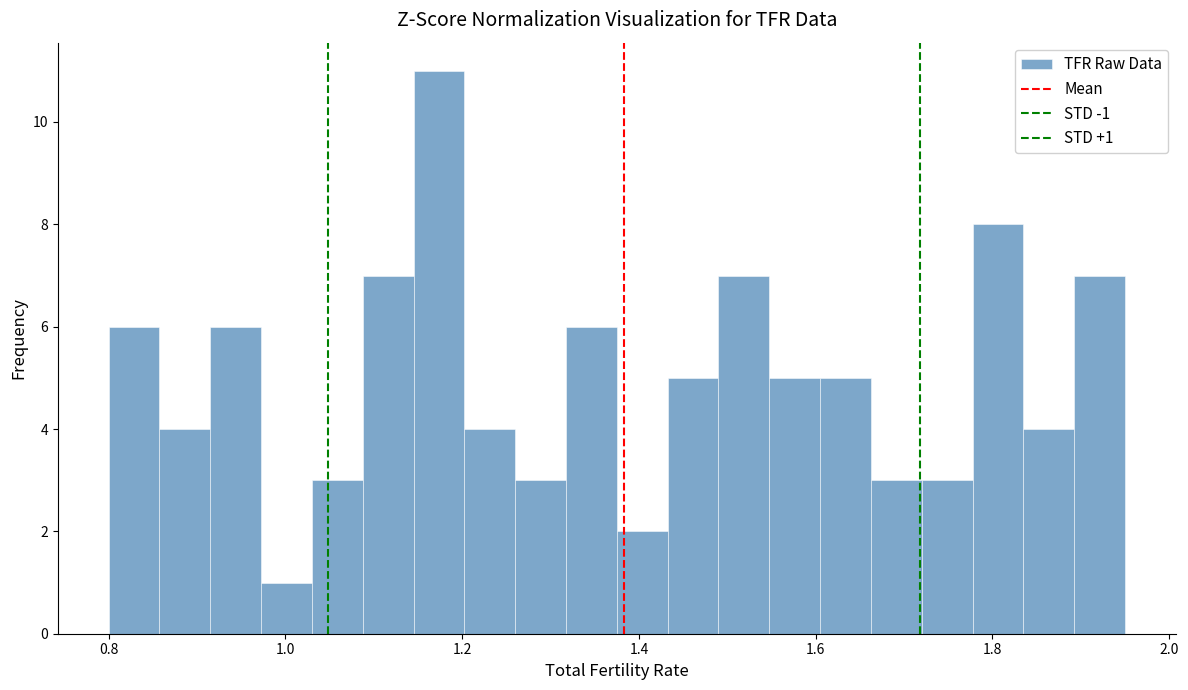

Around what value on the x-axis is the tallest bar? Give the approximate position of its centre, as read against the axis.

1.18